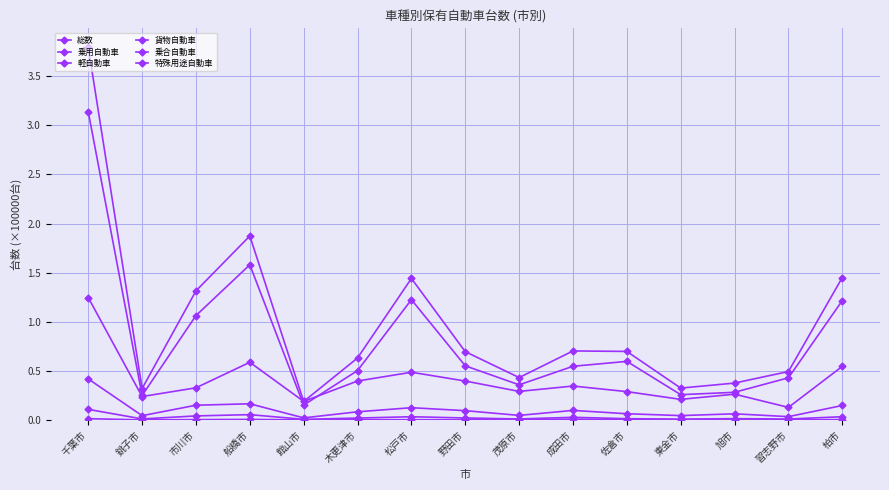

How many lines are shown in the chart?

6